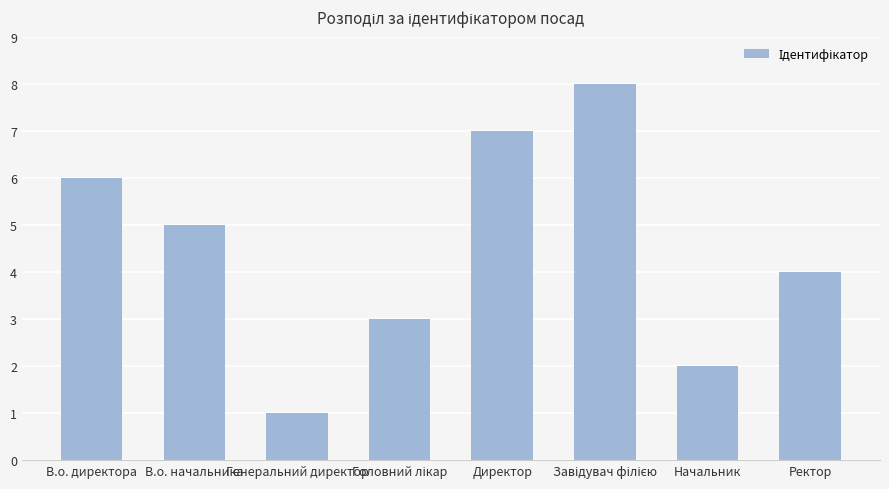

What is the label of the 7th bar from the left?

Начальник